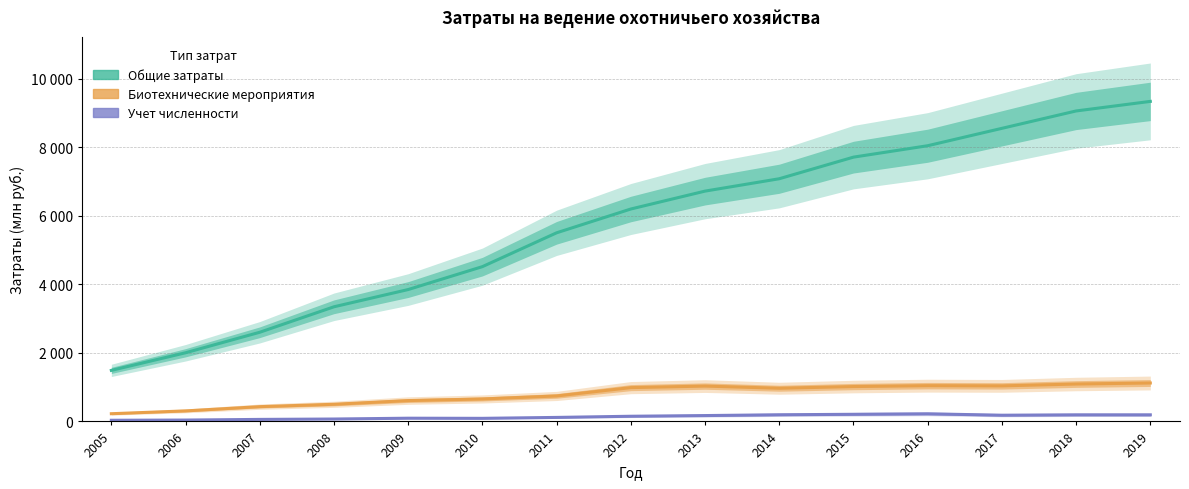

Where is Биотехнические мероприятия nearest to the value 673?

2010